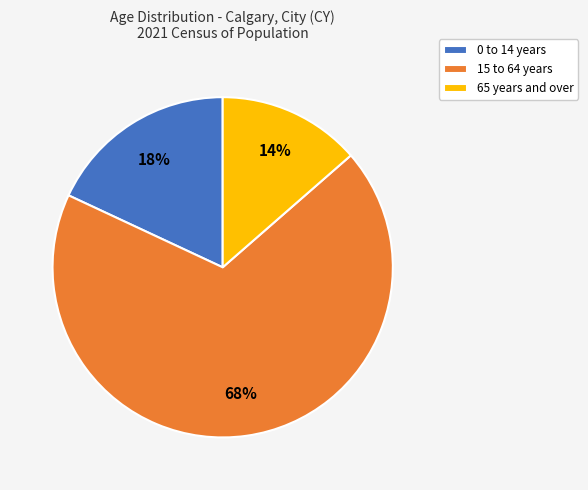

How many segments does this pie chart have?

3